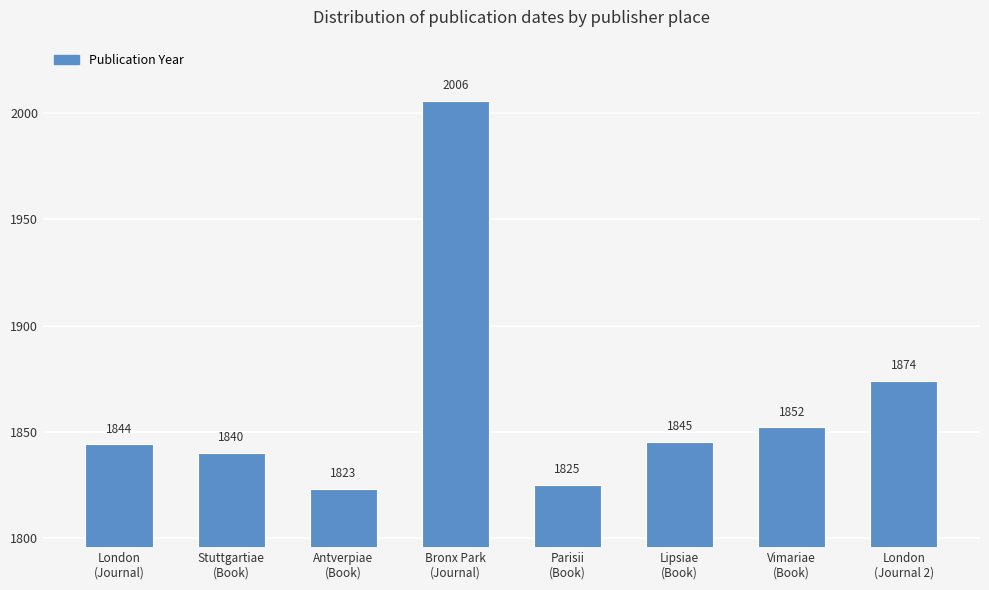

What is the value of the 5th bar from the left?

1825